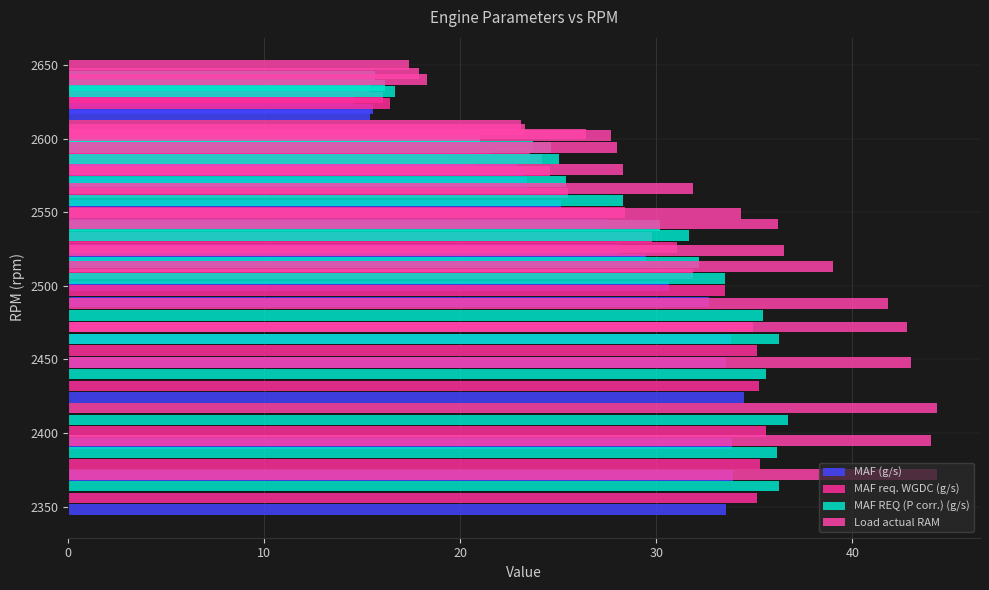

What is the average value of the MAF REQ (P corr.) (g/s) series?

28.1